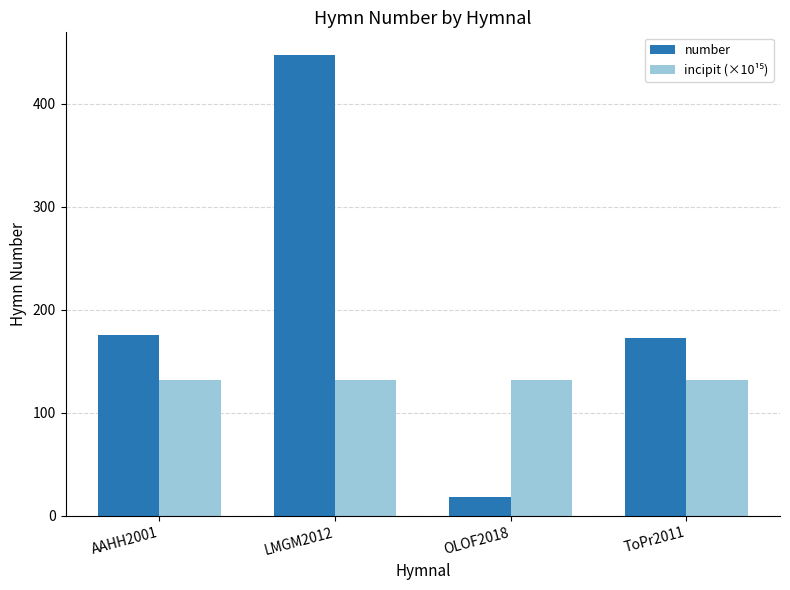

Read the number value at ToPr2011.

173.0